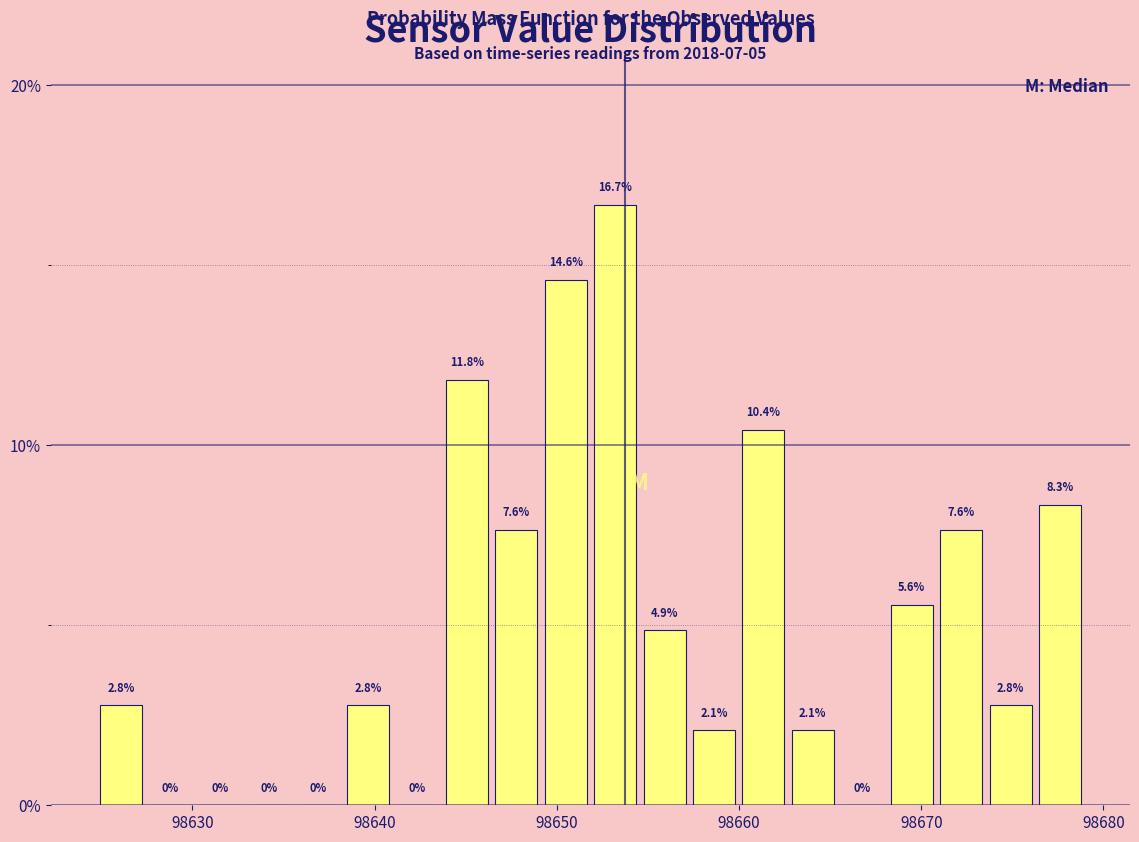

Around what value on the x-axis is the tallest bar? Give the approximate position of its centre, as read against the axis.

98653